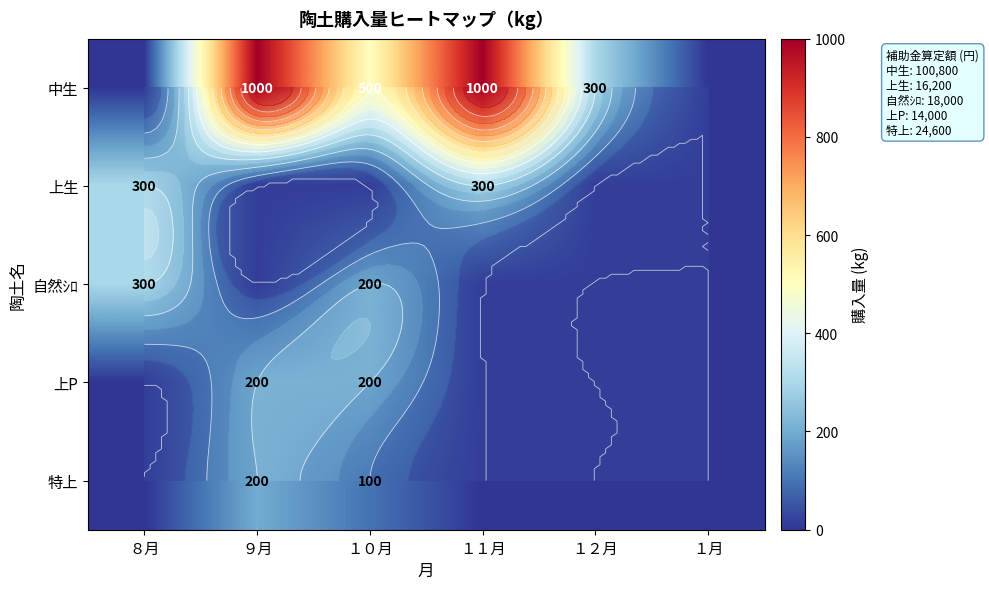

Between １０月 and １月, which series saw the biggest shift?

中生